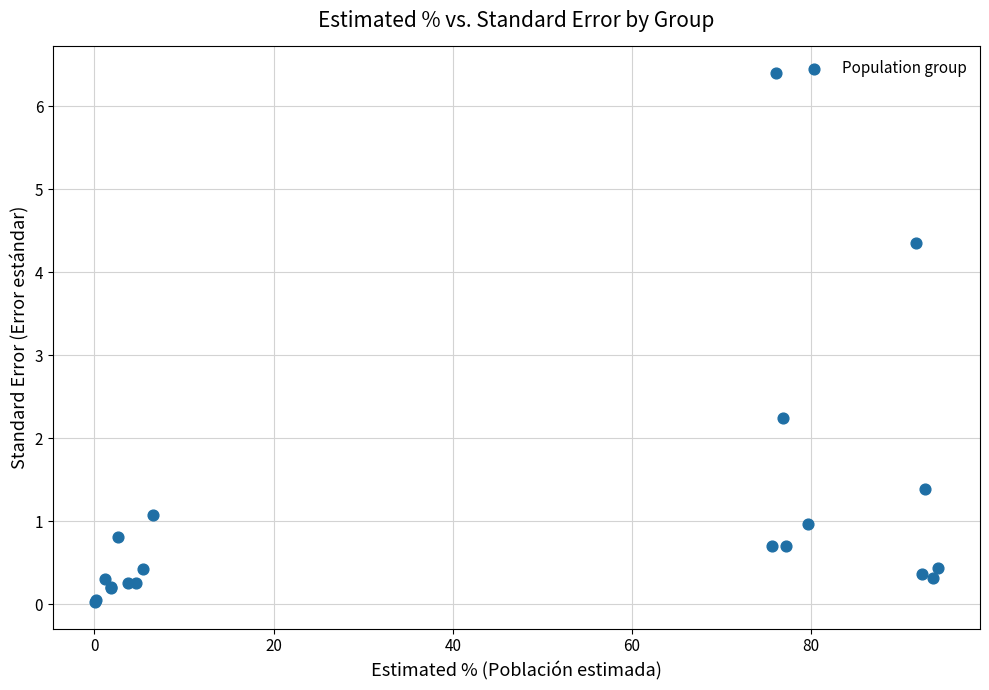

What Y value in the scatter plot is closest to 3?

2.2